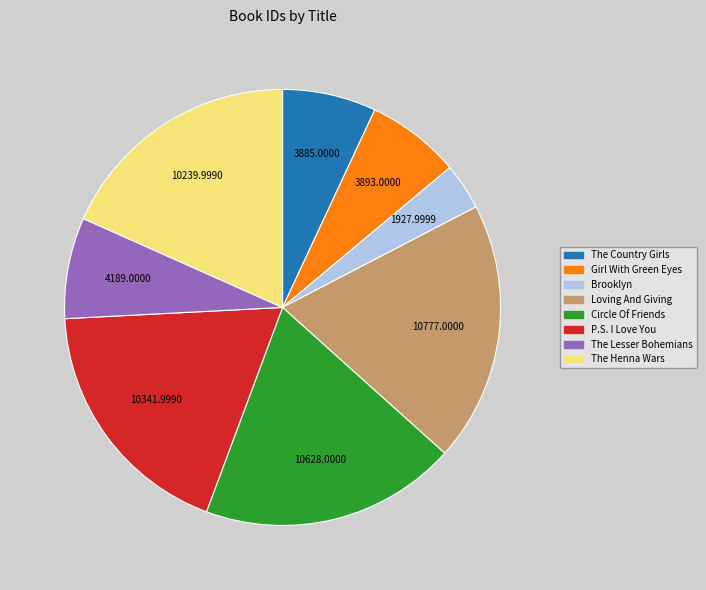

Which has a higher value, P.S. I Love You or Girl With Green Eyes?

P.S. I Love You